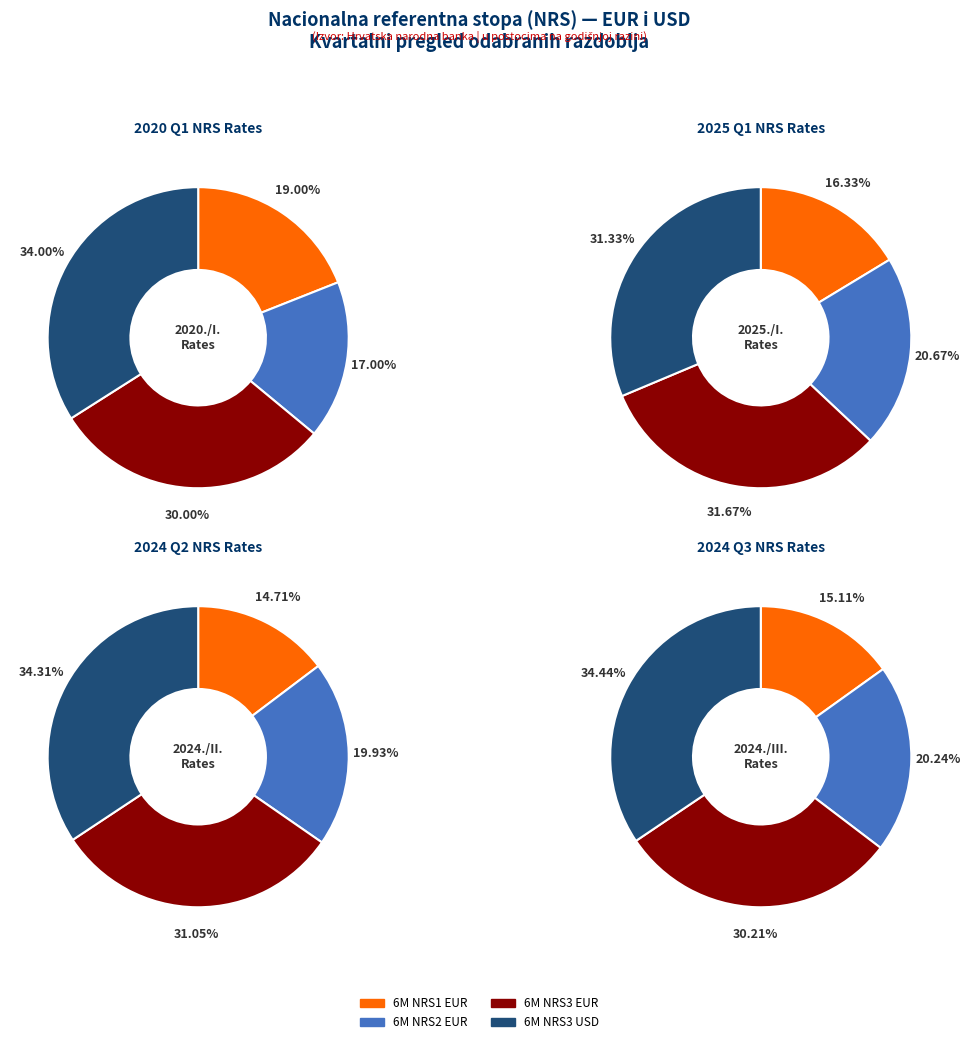

Which category has the biggest portion of the pie?

2024./III.